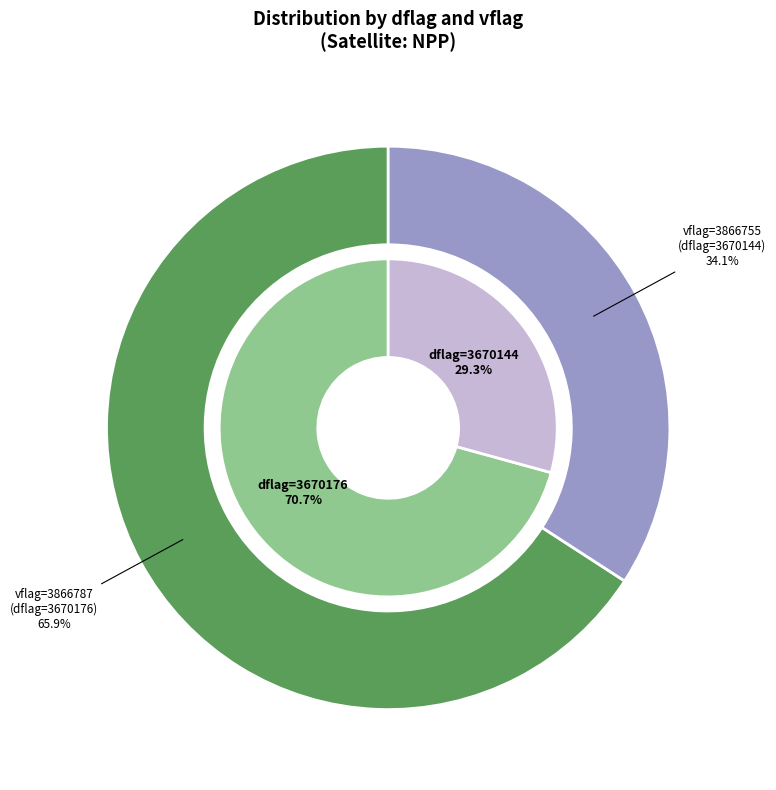

How many slices are in this pie chart?

2